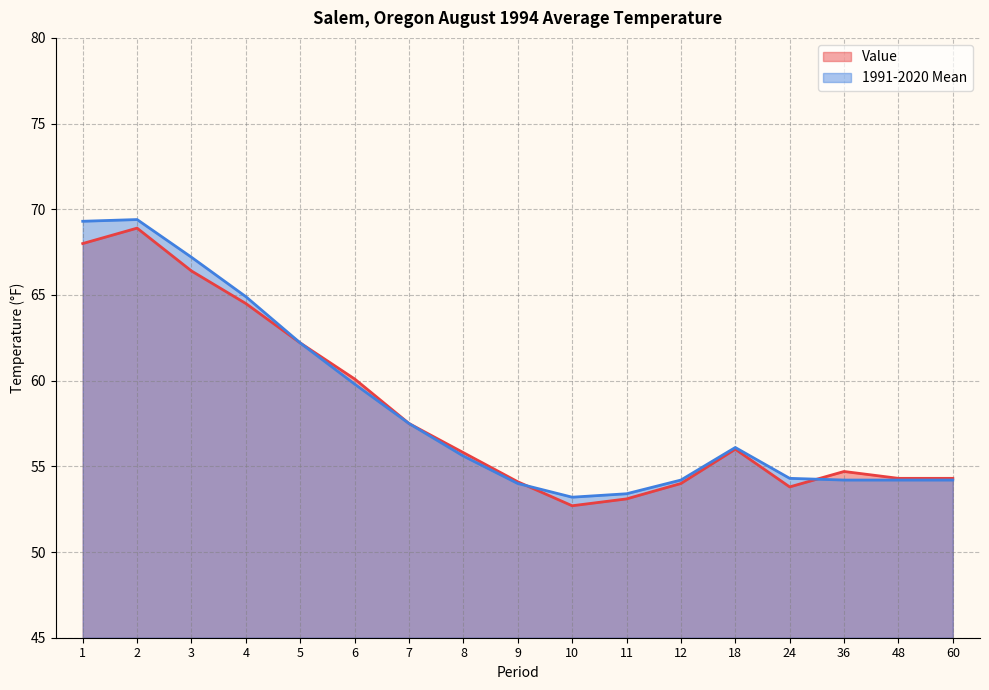

At which category is the sum across all series the highest?

2